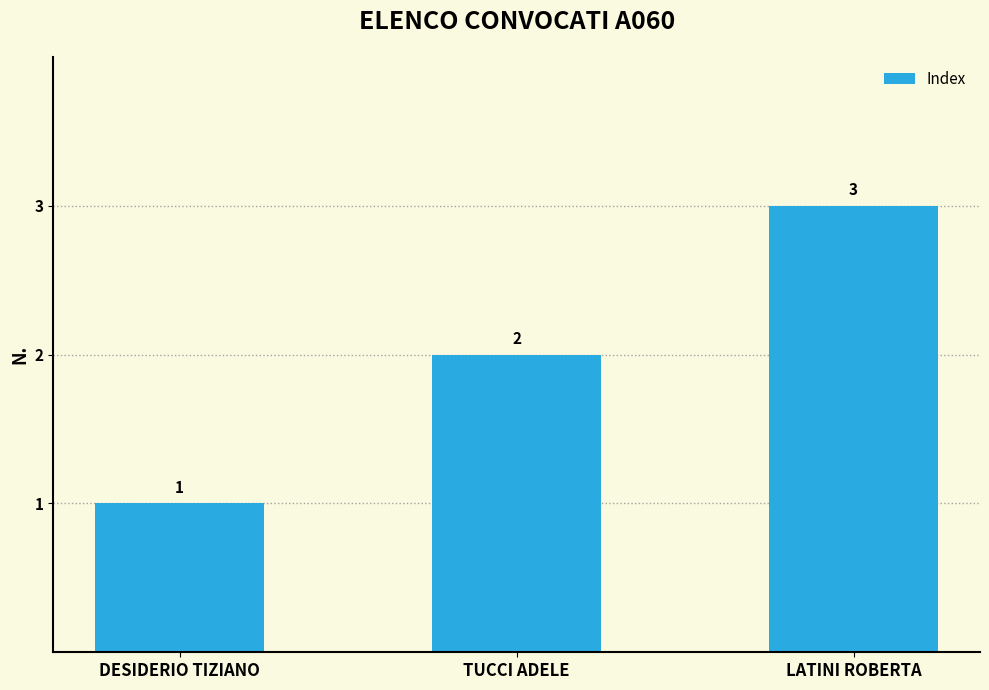

What is the label of the 1st bar from the right?

LATINI ROBERTA